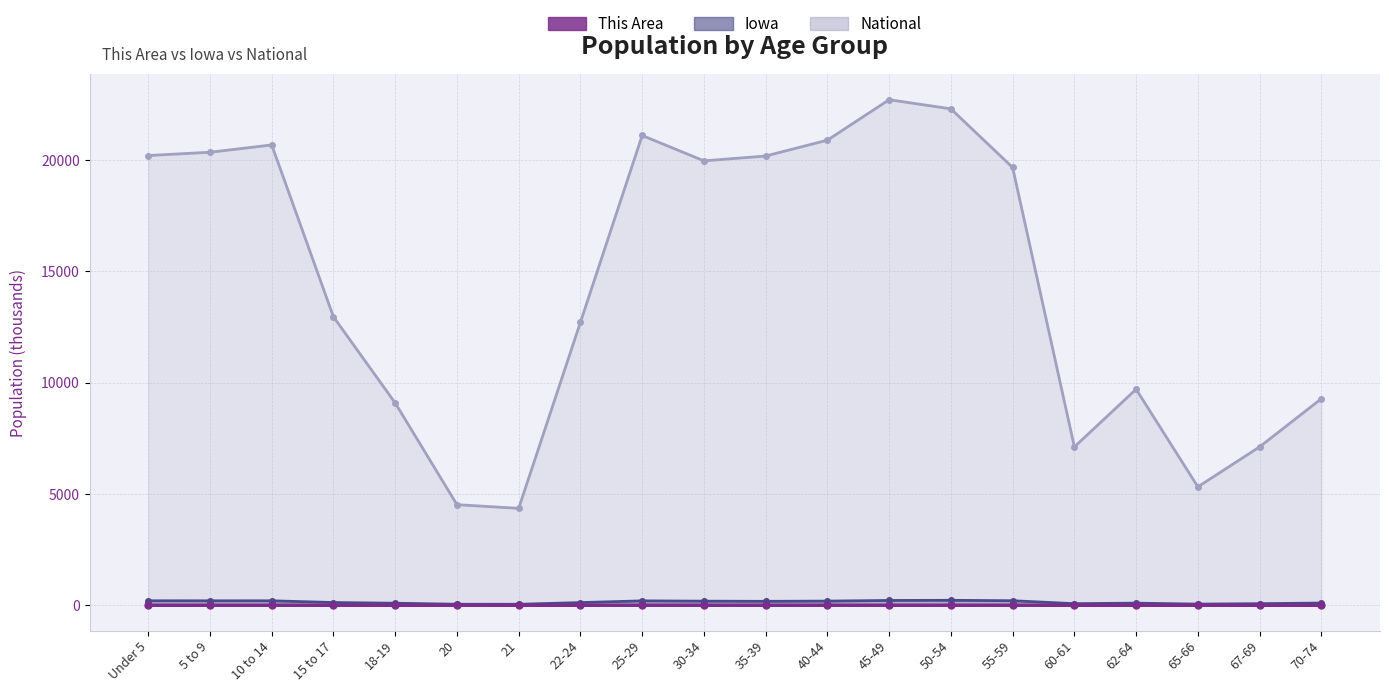

What is the difference between the maximum and minimum values in the National series?

18354.3